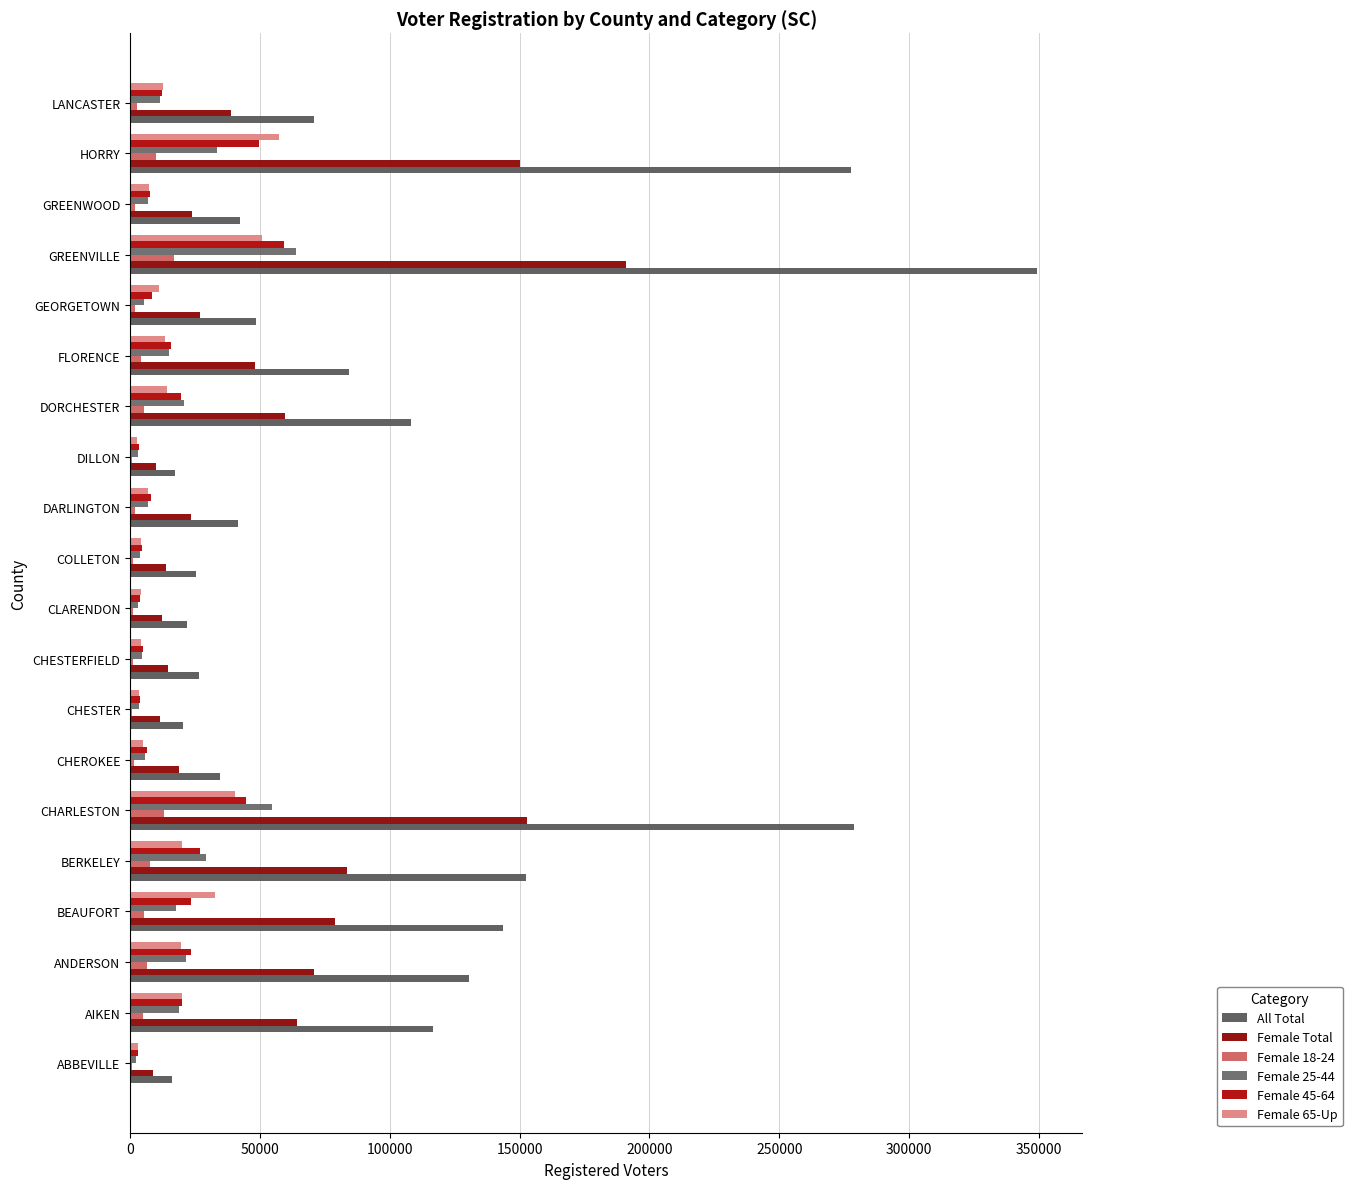

How many categories are shown in the chart?

20